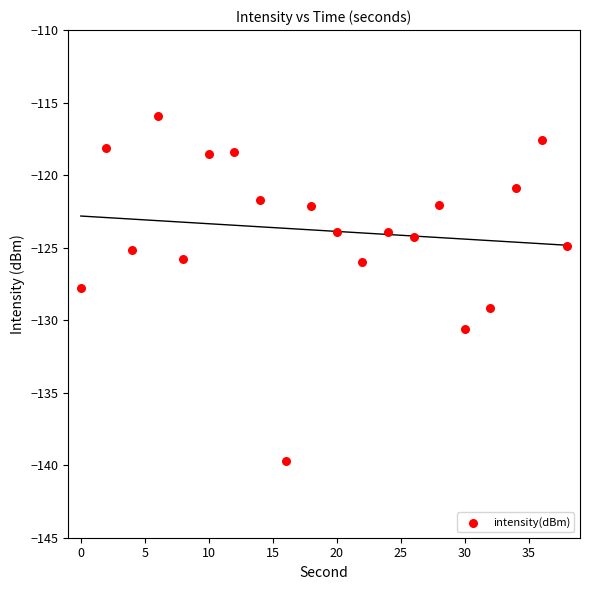

What is the range of X values (max minus min)?

38.0